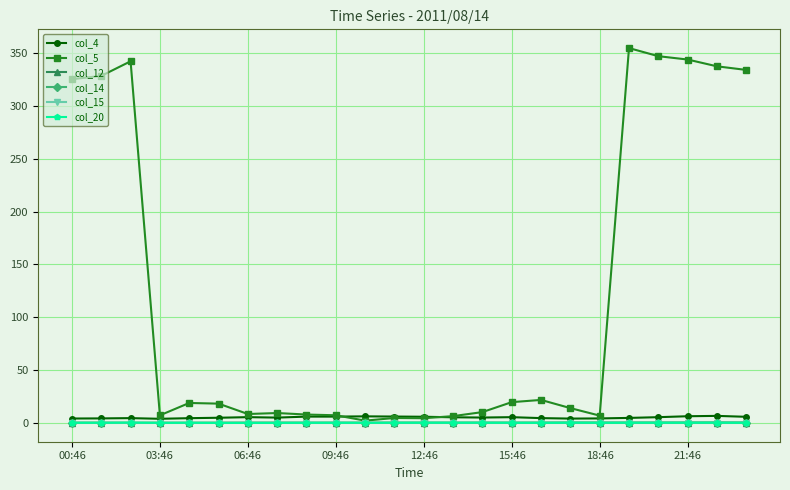

What is the maximum value shown in the chart?

354.8